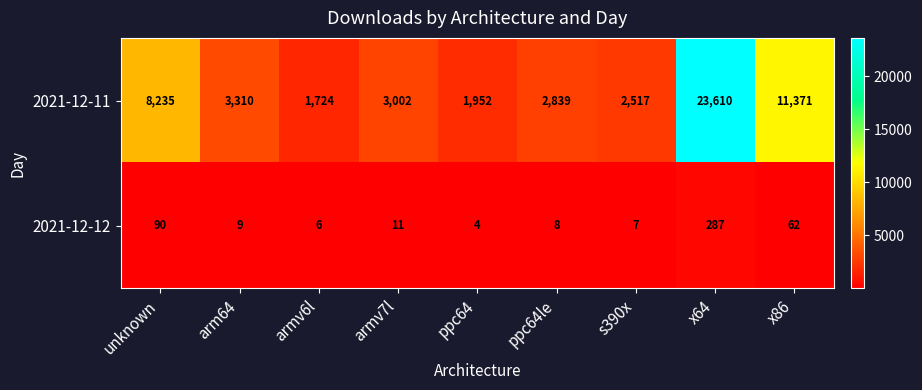

Count the number of categories in the chart.

9